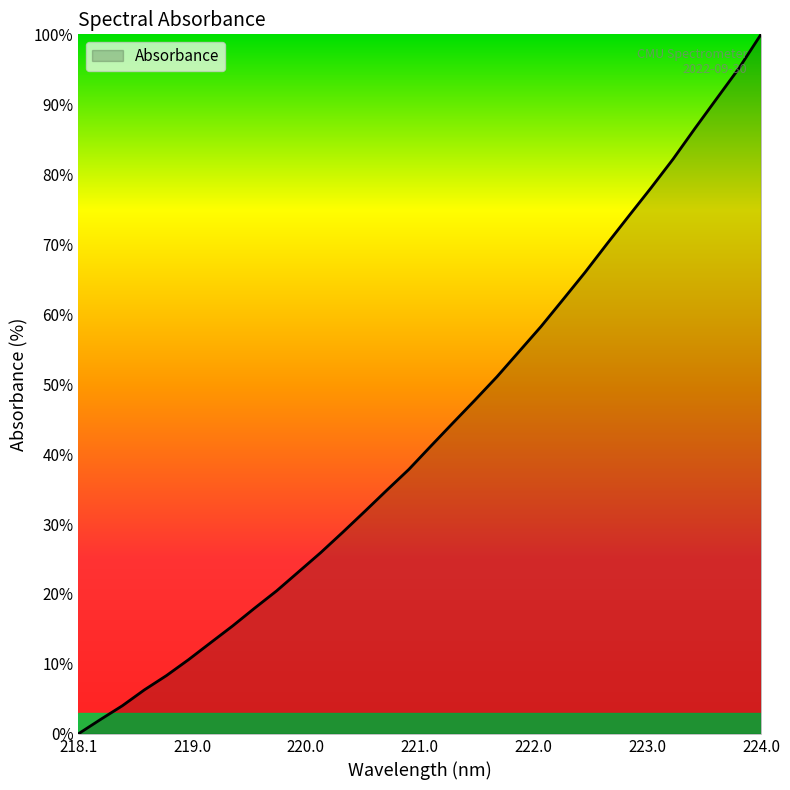

What is the greatest value displayed?

100.0